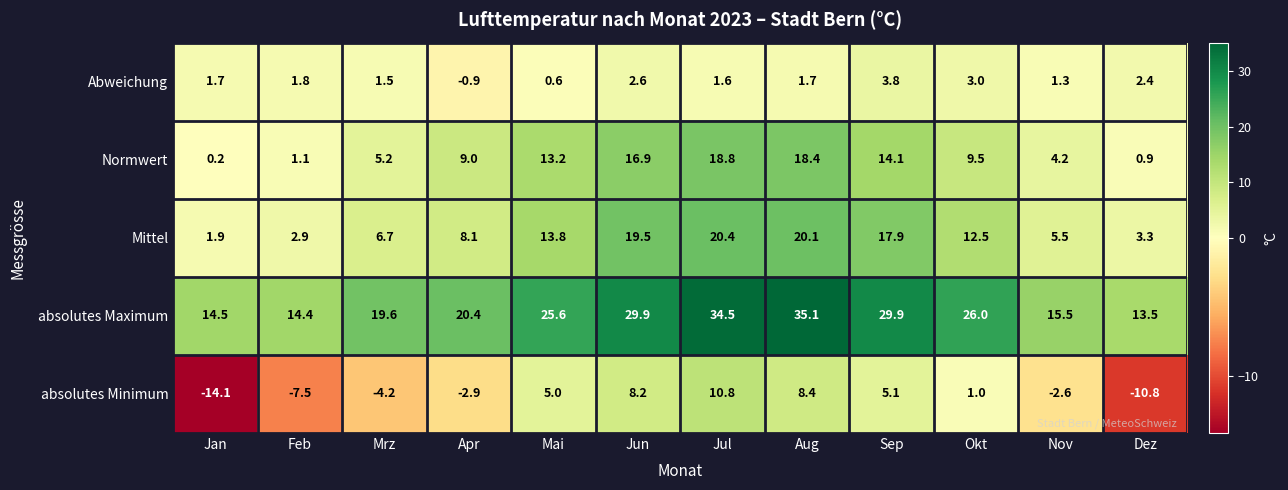

At which label does Abweichung first exceed 1?

Jan